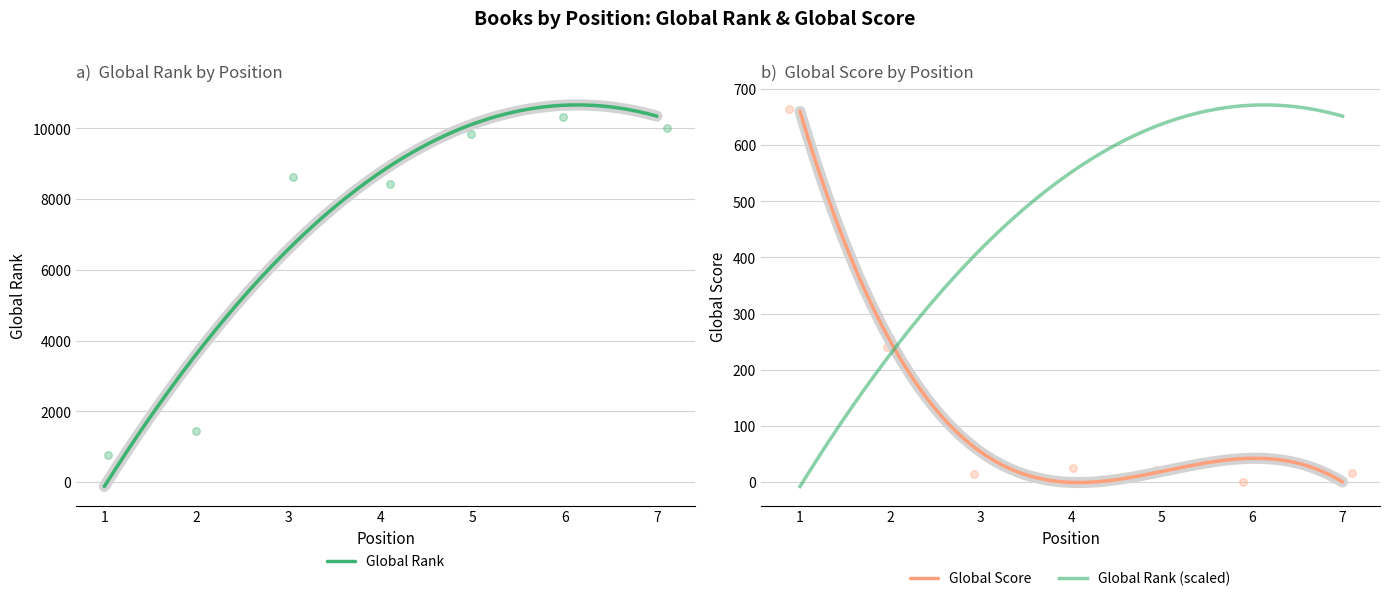

What is the total value across all series at 2?

1688.2